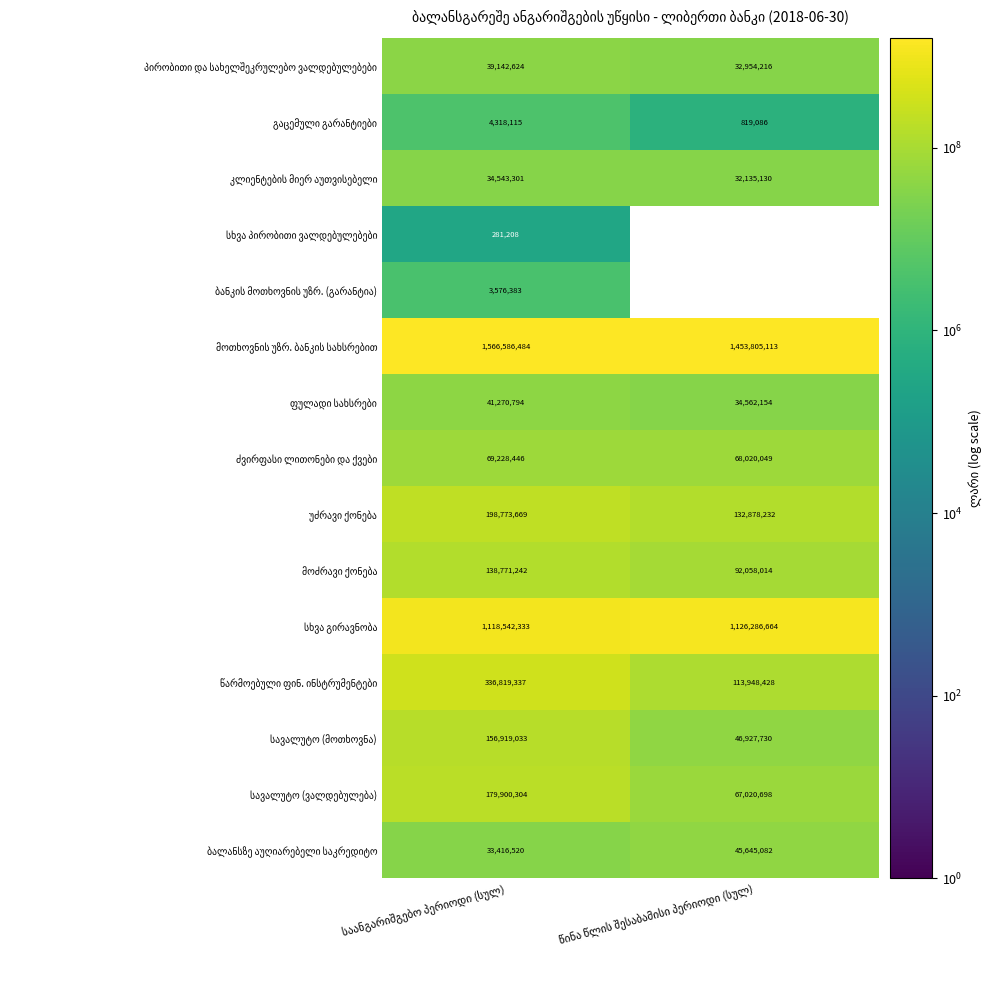

What is the maximum value shown in the chart?

1566586484